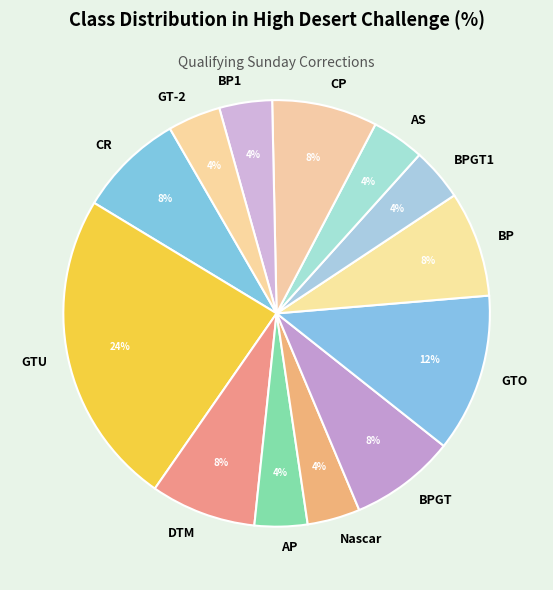

True or false: GTO accounts for 1% of the total.

False